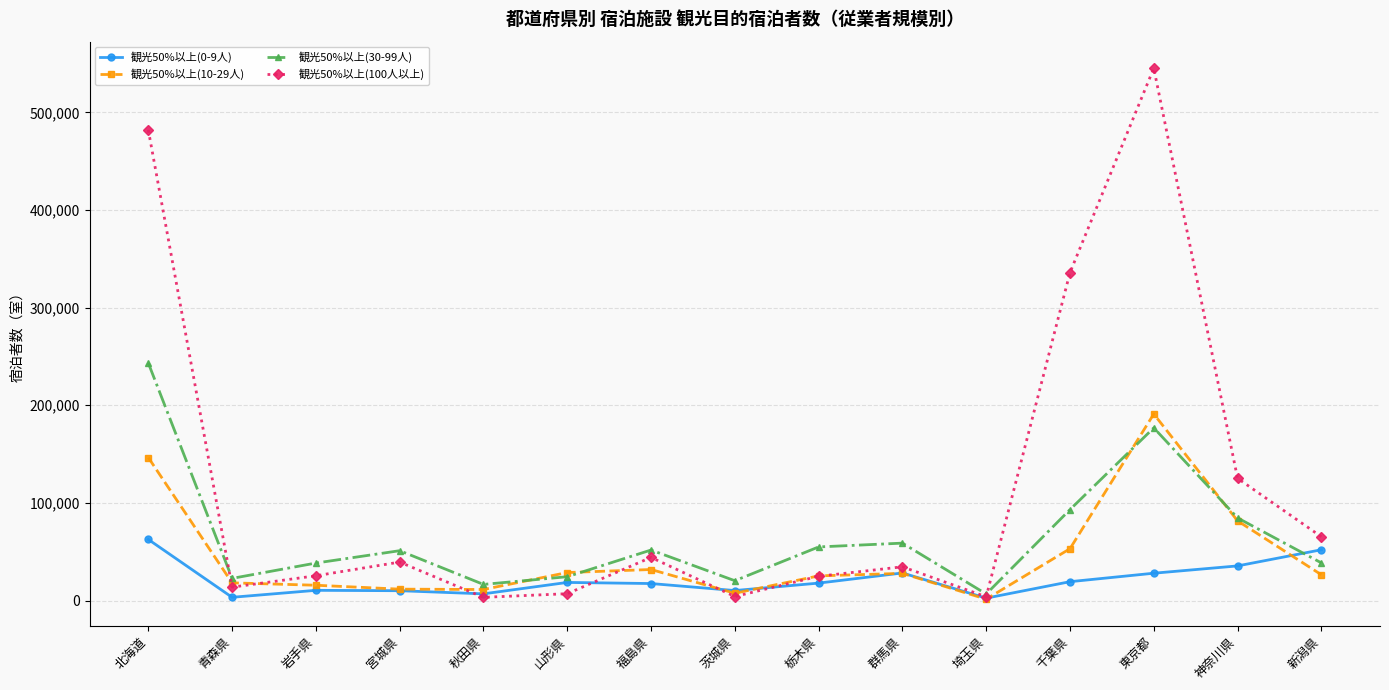

Does the chart display data point markers on the line(s)?

Yes